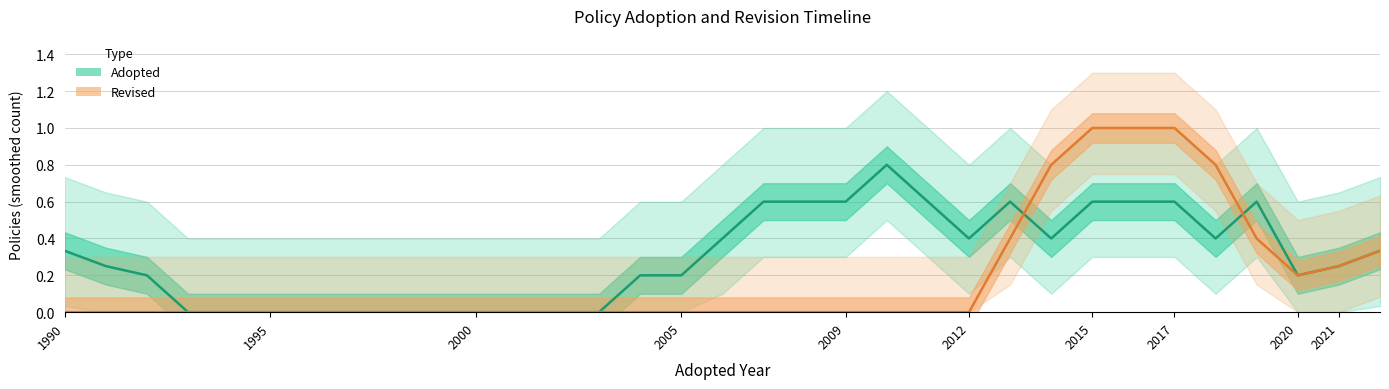

What is the difference between the maximum and minimum values in the Adopted series?

0.8